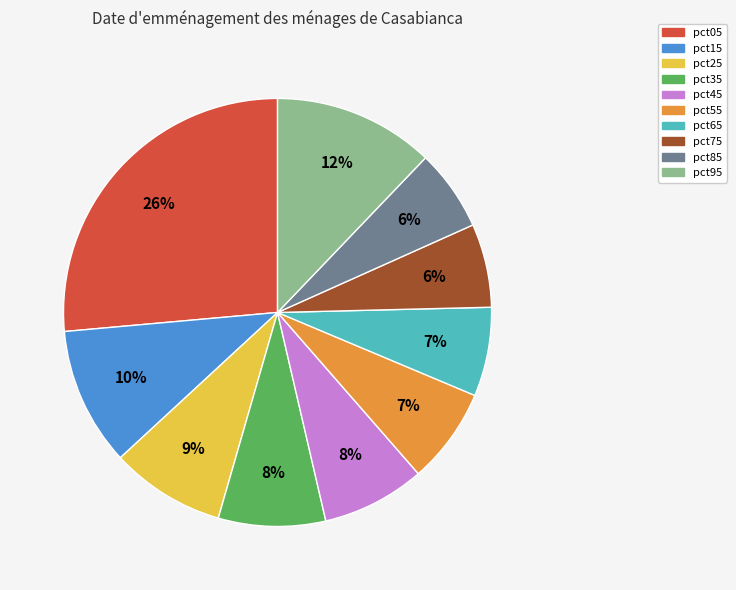

How many segments does this pie chart have?

10